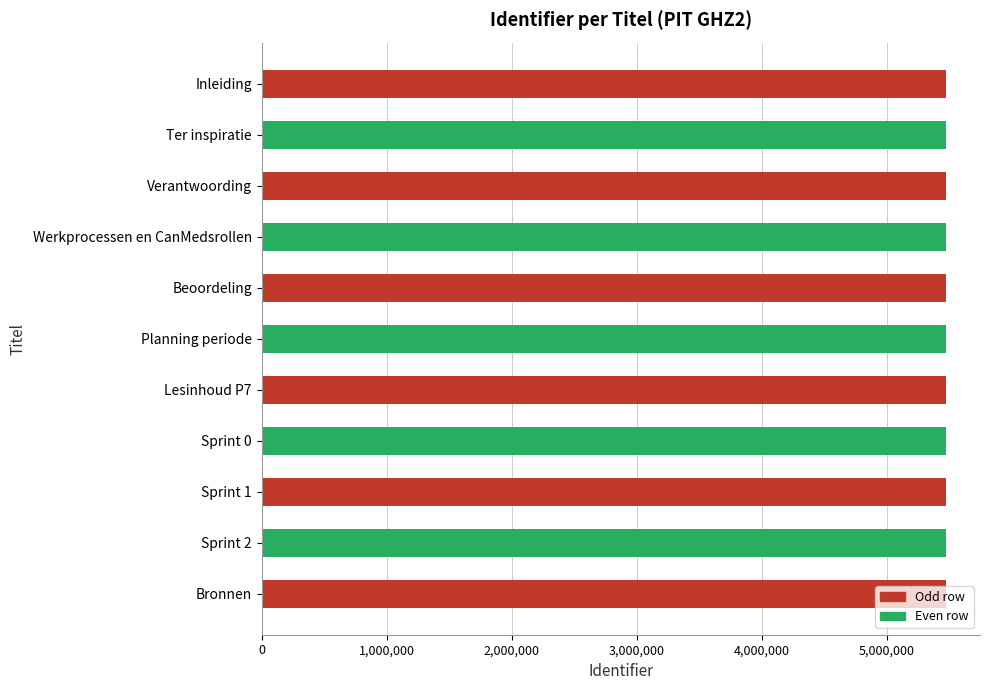

The chart shows a value of 7252225 at Planning periode. True or false?

False